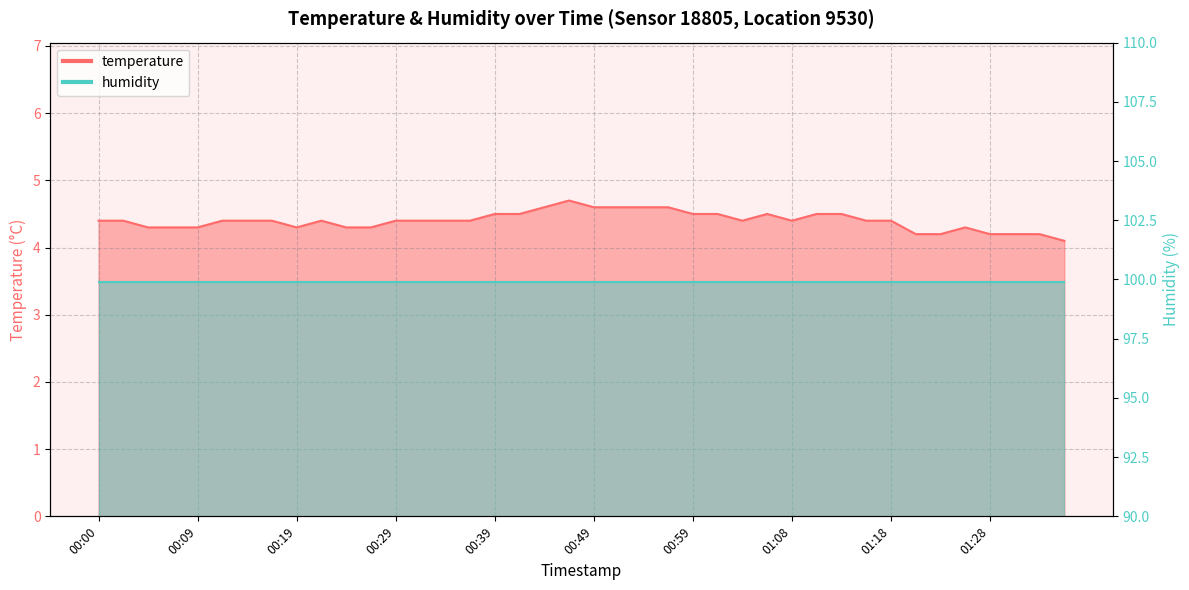

Reading left to right, what are all the values shown in this chart?

00:00=4.4	00:02=4.4	00:05=4.3	00:07=4.3	00:09=4.3	00:12=4.4	00:14=4.4	00:17=4.4	00:19=4.3	00:22=4.4	00:24=4.3	00:27=4.3	00:29=4.4	00:31=4.4	00:34=4.4	00:36=4.4	00:39=4.5	00:41=4.5	00:44=4.6	00:46=4.7	00:49=4.6	00:51=4.6	00:54=4.6	00:56=4.6	00:59=4.5	01:01=4.5	01:03=4.4	01:06=4.5	01:08=4.4	01:11=4.5	01:13=4.5	01:16=4.4	01:18=4.4	01:21=4.2	01:23=4.2	01:26=4.3	01:28=4.2	01:31=4.2	01:33=4.2	01:35=4.1